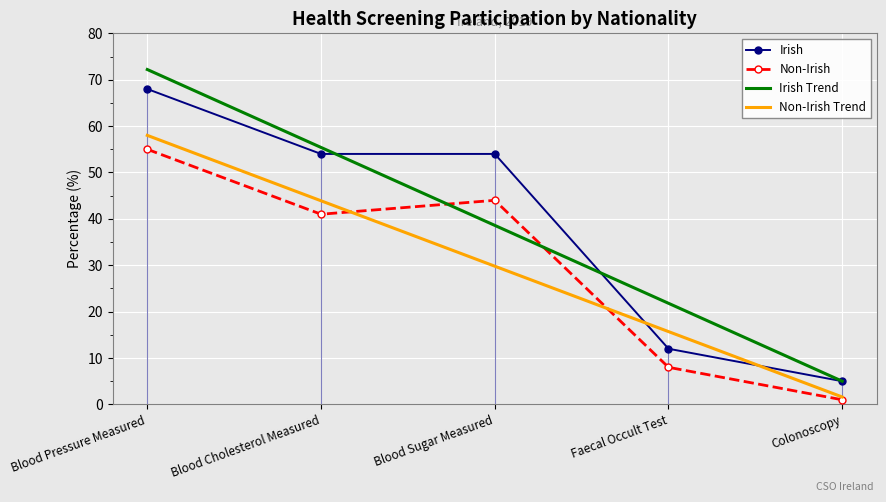

At Faecal Occult Test, list the series in order from largest to smallest.

Irish Trend, Non-Irish Trend, Irish, Non-Irish